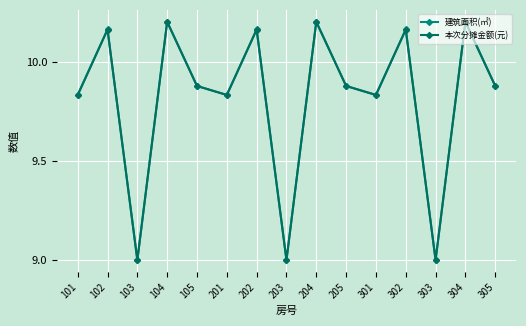

Rank the series at 304 from highest to lowest value.

建筑面积(㎡), 本次分摊金额(元)